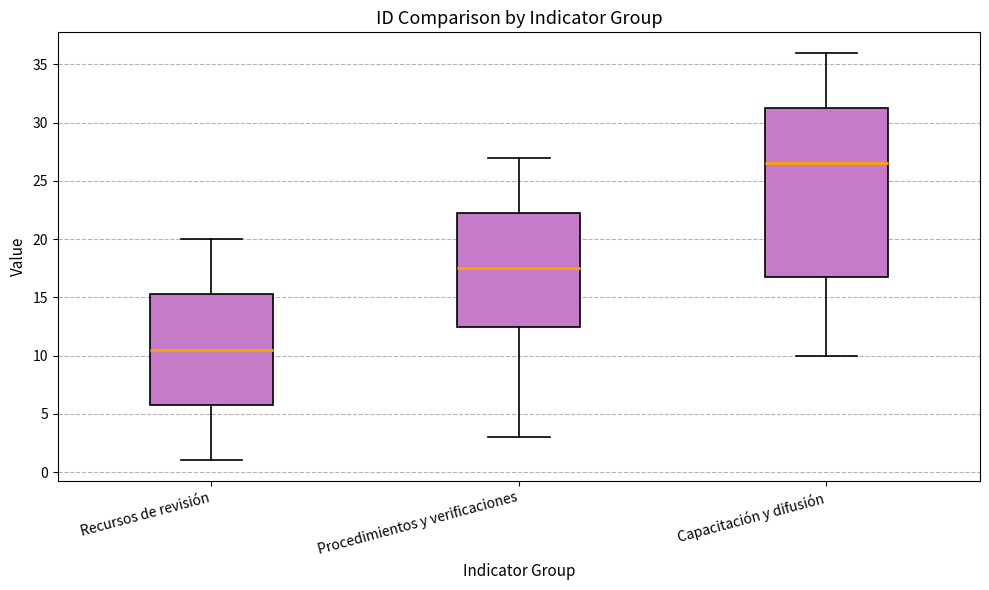

Which box has the highest median line?

Capacitación y difusión